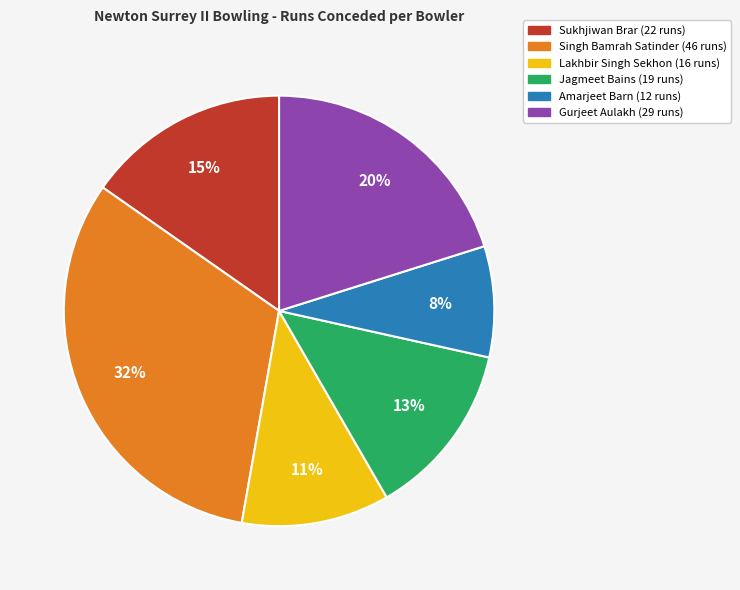

True or false: Lakhbir Singh Sekhon accounts for 16% of the total.

False